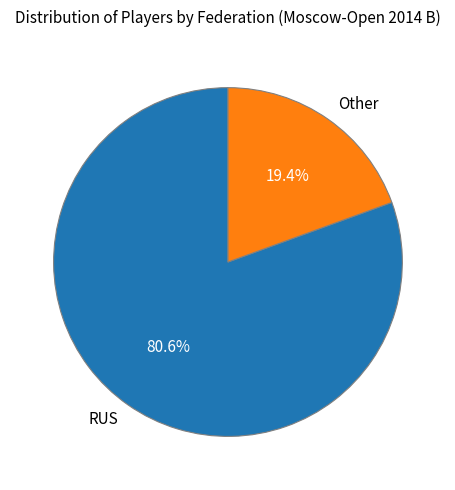

Rank the categories by value from lowest to highest.

Other, RUS